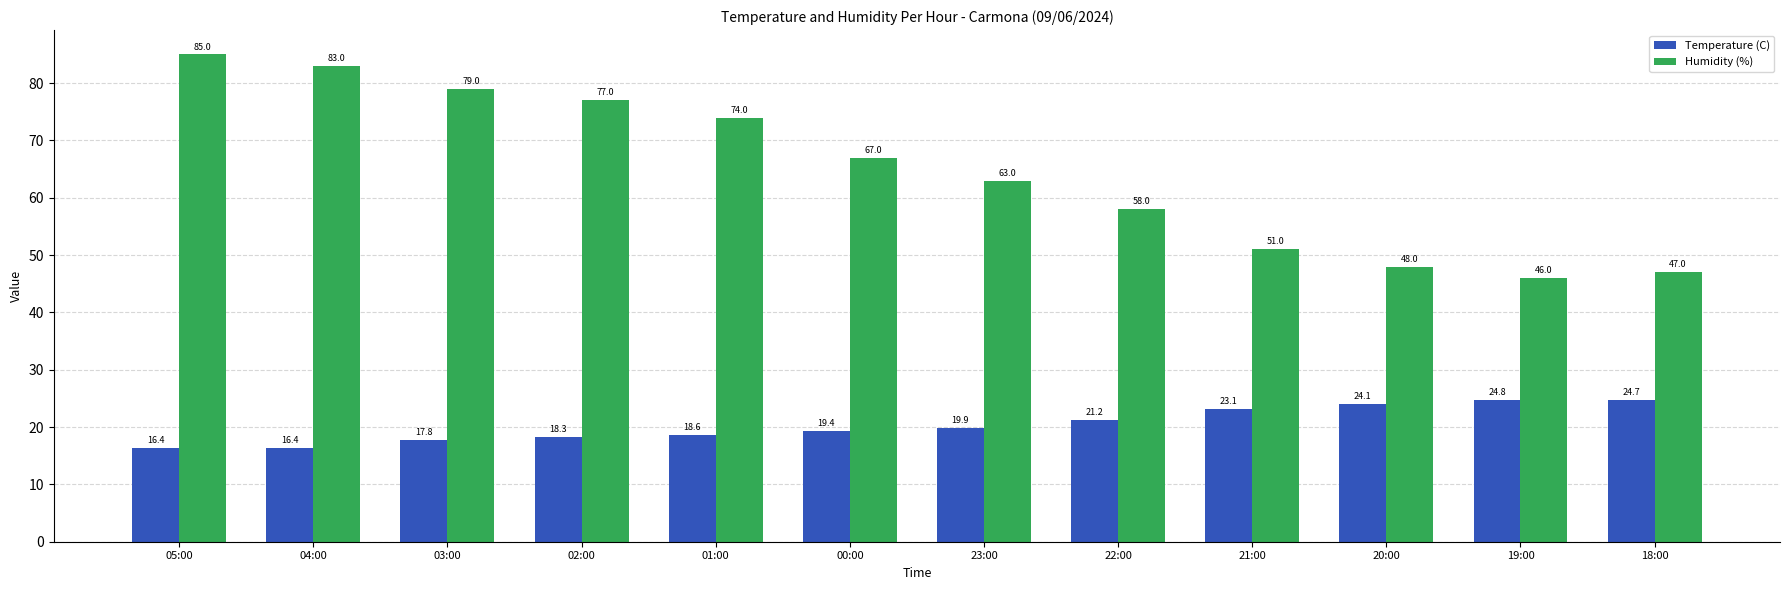

What is the difference between the highest and lowest values at 19:00?

21.2